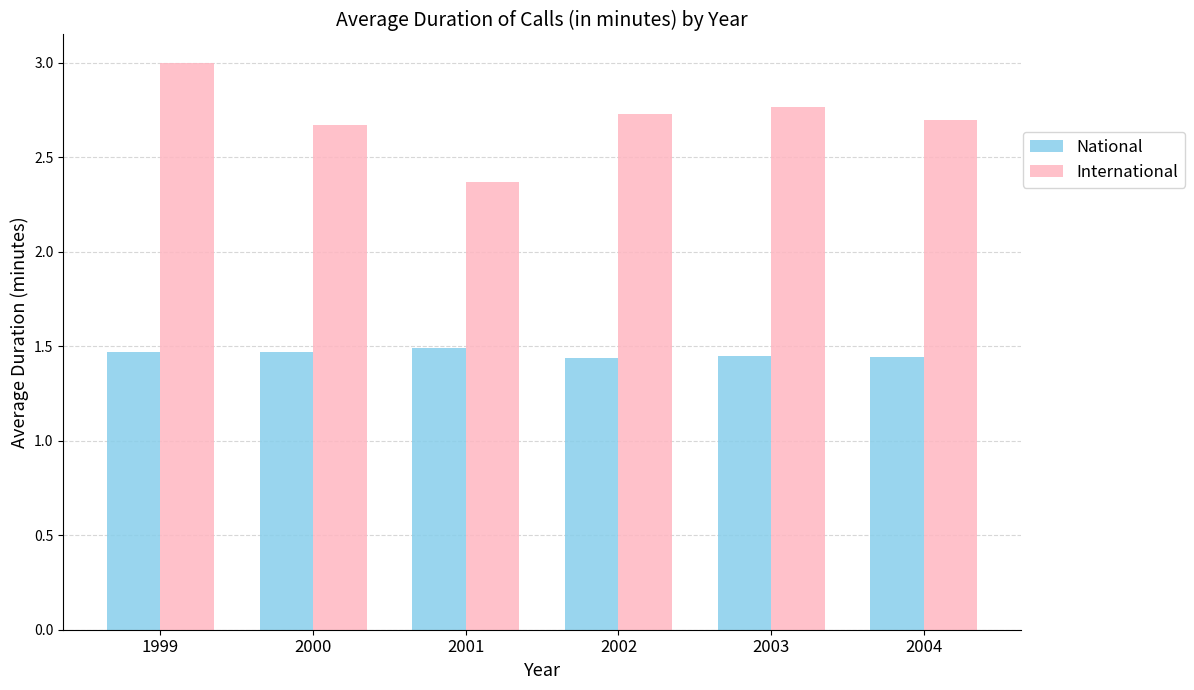

Is it true that International equals 3.0 at 1999?

True